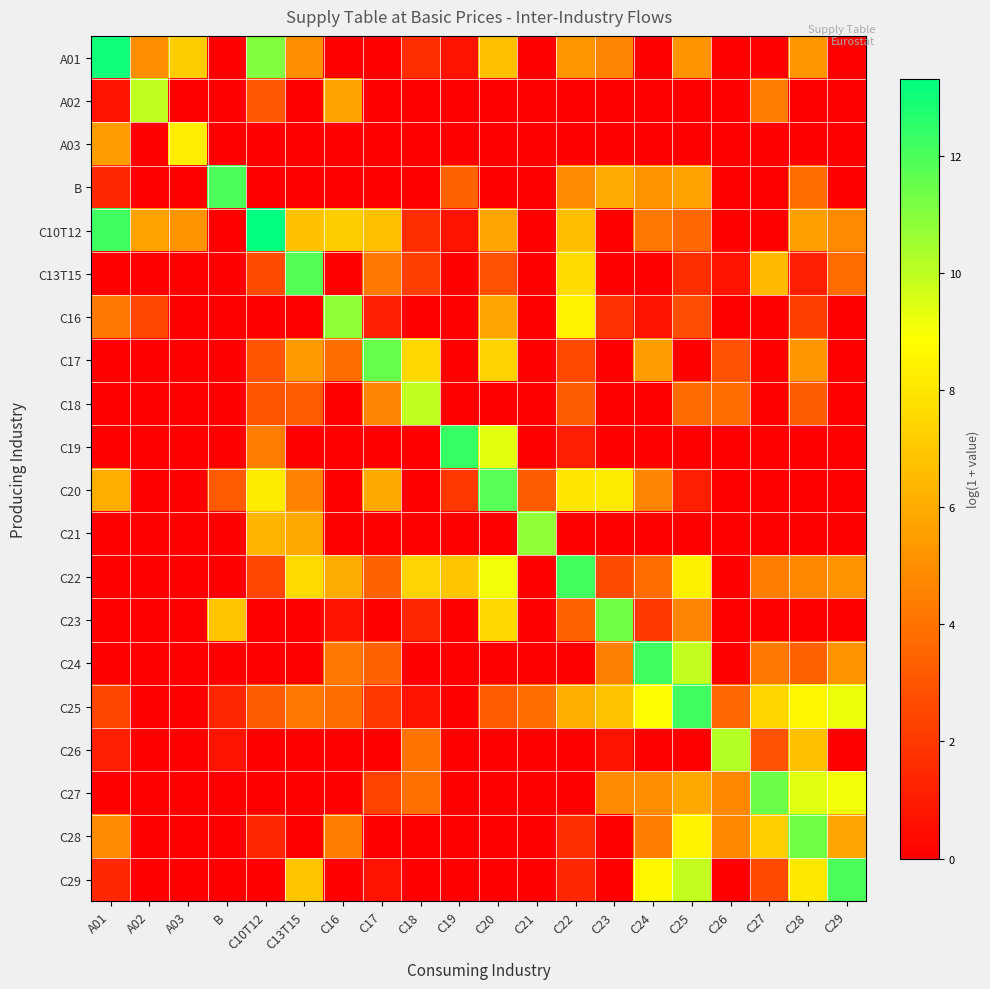

What is the total value across all series at C22?

72.3